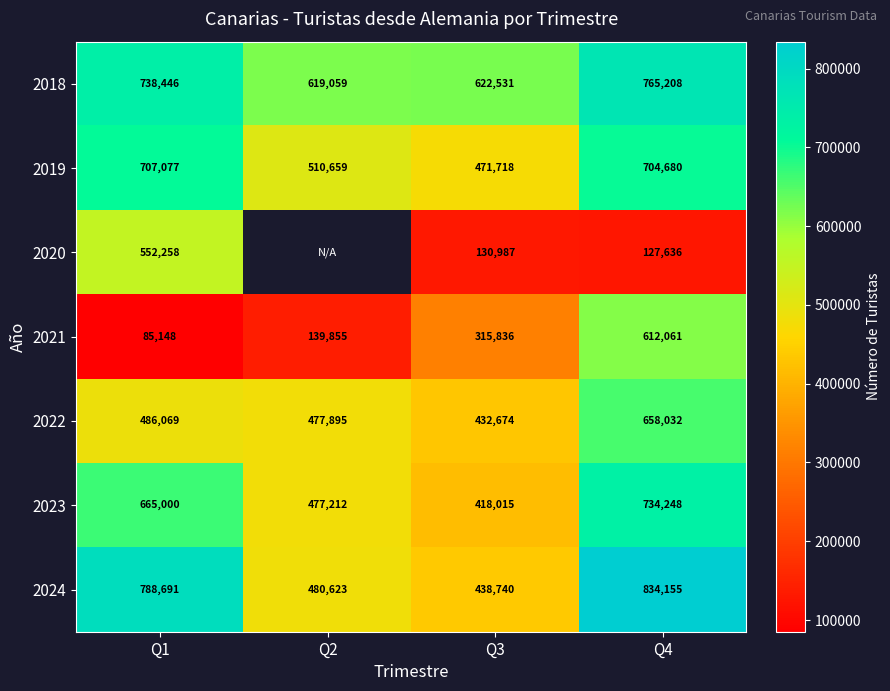

Is it true that 2022 equals 121966.6 at Q2?

False